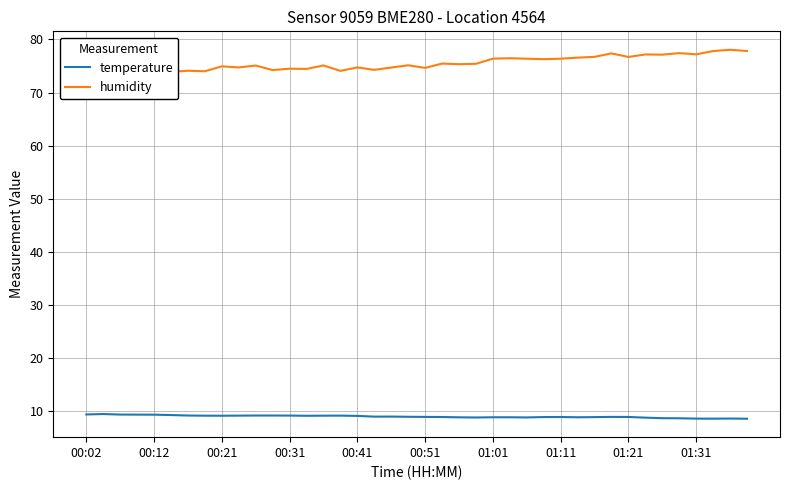

The temperature series shows 9.4 at 00:12. True or false?

True